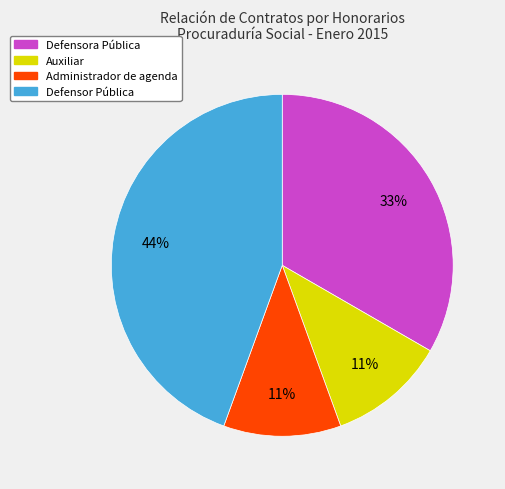

To the nearest percent, what is the difference between the Auxiliar and Defensor Pública slice percentages?

33%